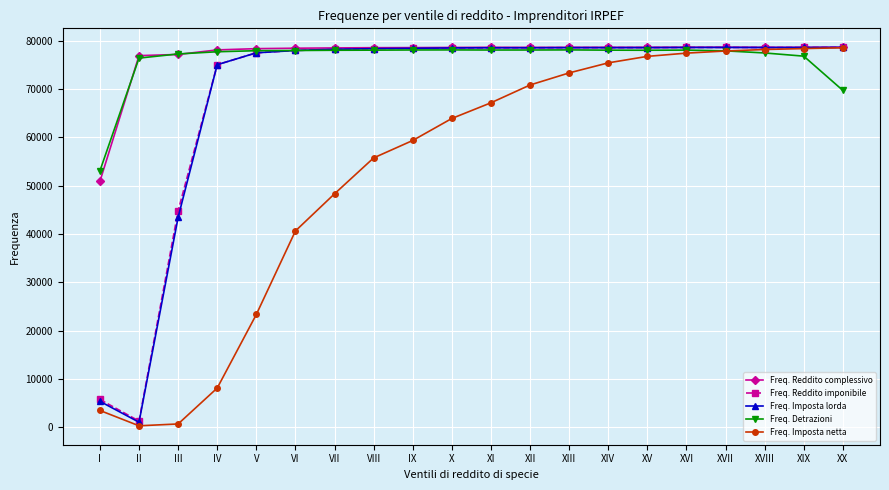

Where is Freq. Imposta netta nearest to the value 39426?

VI